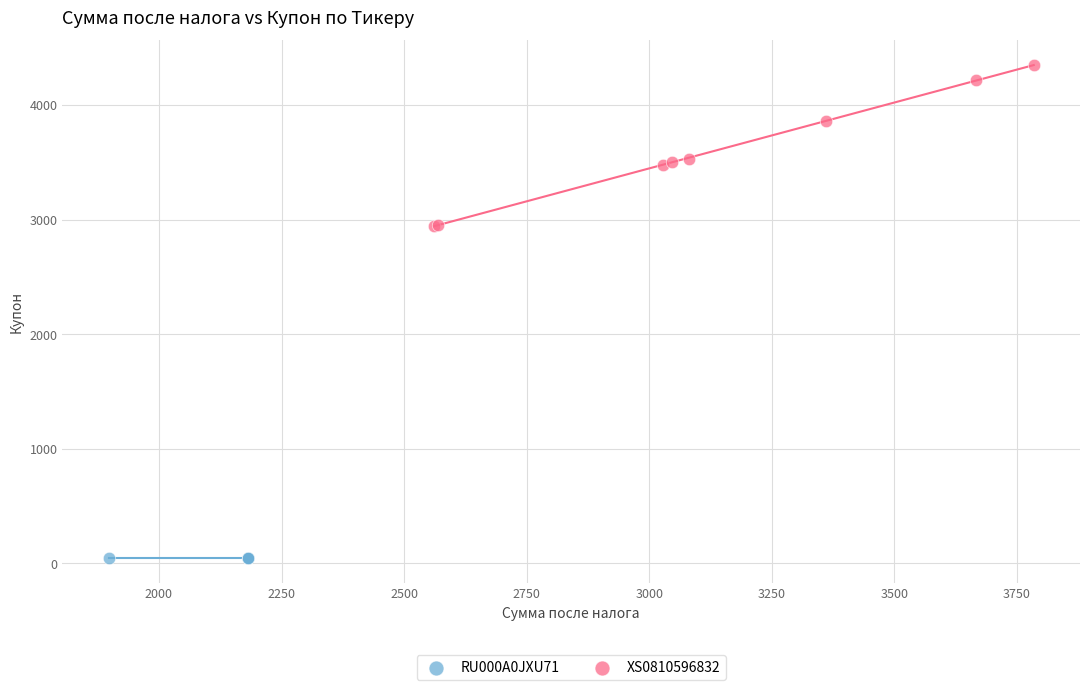

Which series reaches the minimum Y coordinate?

RU000A0JXU71